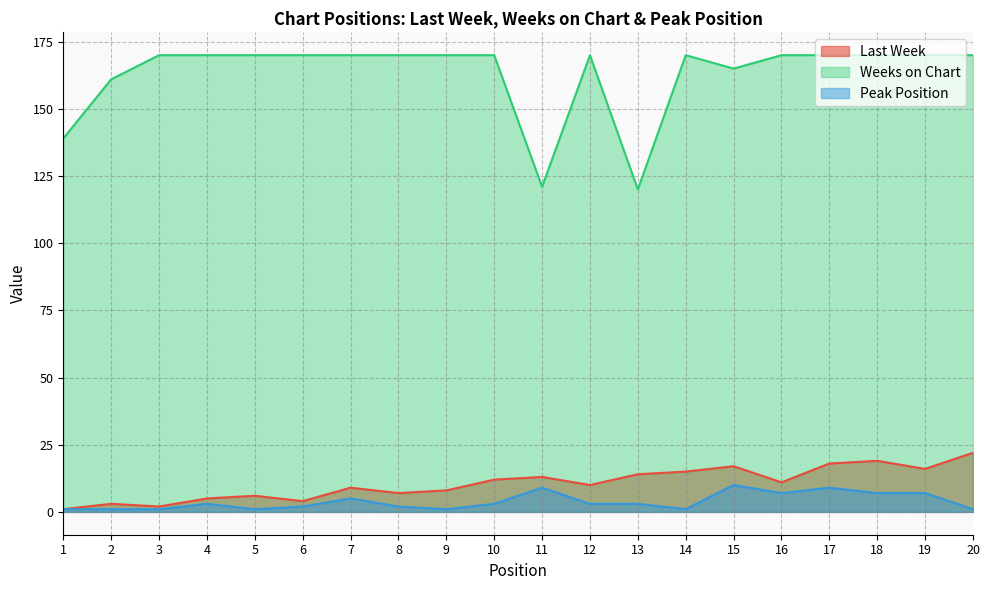

Which series has the largest total across all categories?

Weeks on Chart